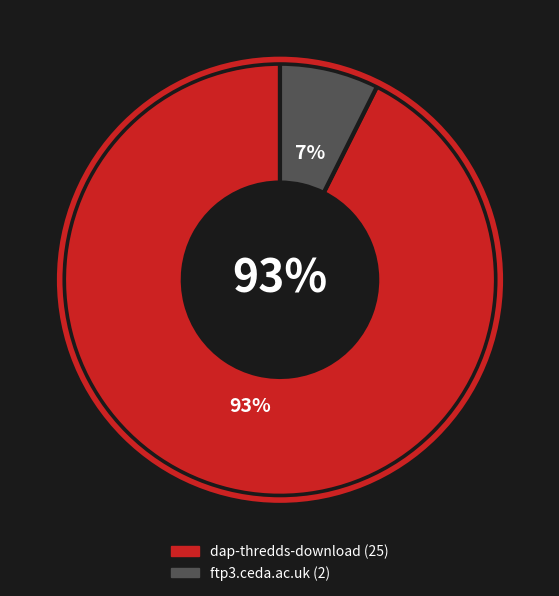

Which has a higher value, dap-thredds-download or ftp3.ceda.ac.uk?

dap-thredds-download